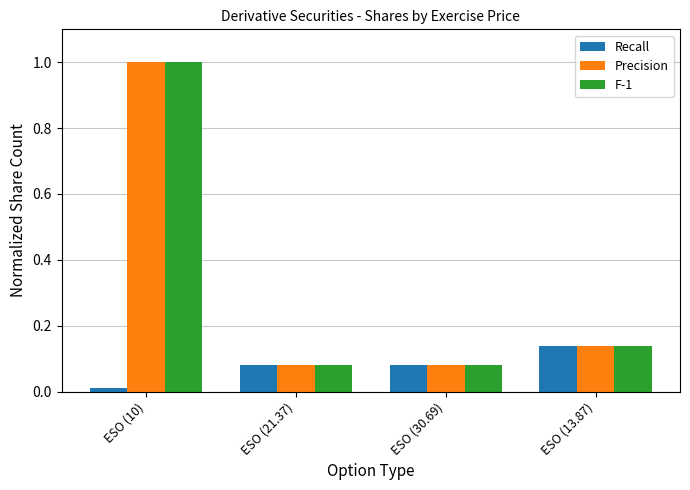

What position from the left is ESO (10)?

1